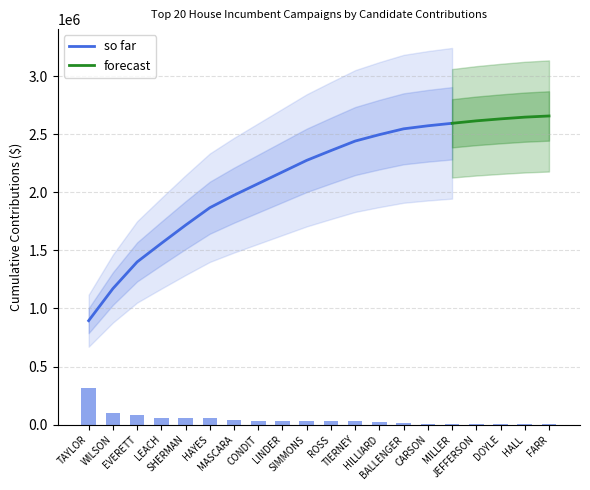

Which label corresponds to the smallest value in the chart?

FARR